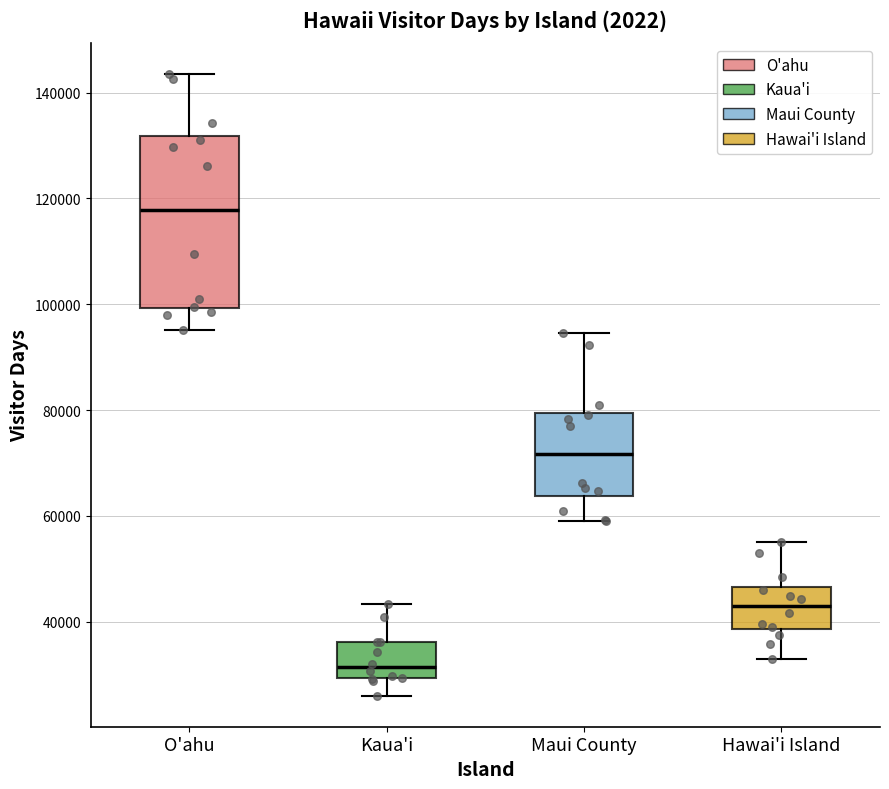

Which box has the lowest median line?

Kaua'i